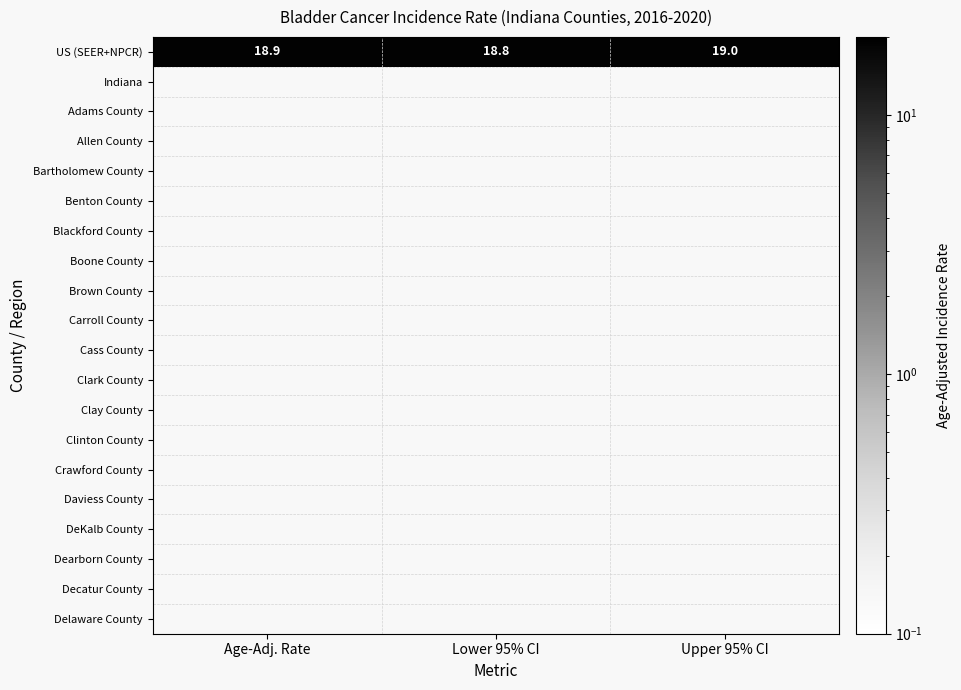

Between Lower 95% CI and Upper 95% CI, which is larger?

Upper 95% CI